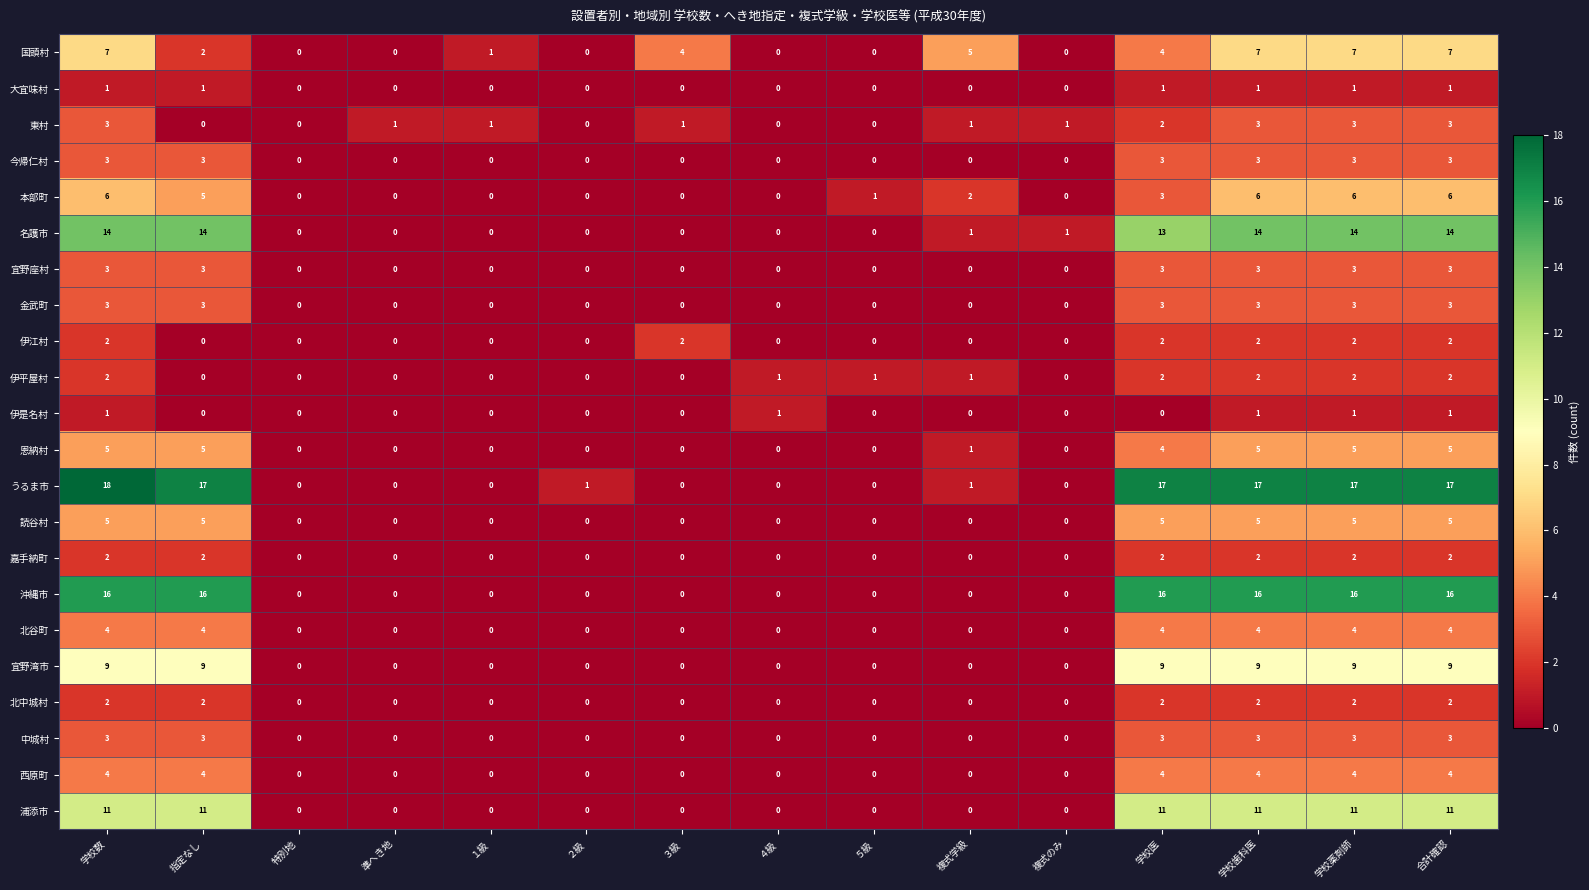

What is the difference between the maximum and minimum values in the 北谷町 series?

4